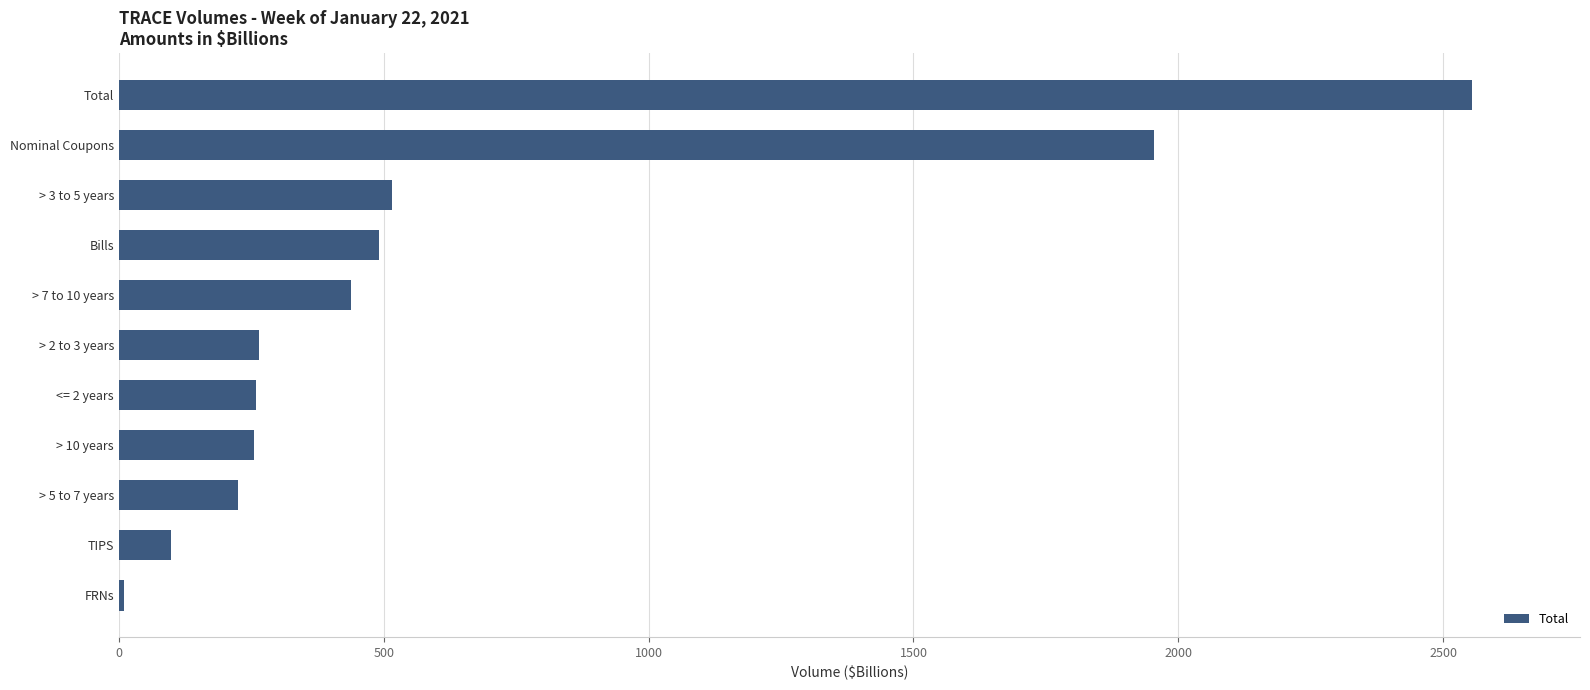

What is the average value?

642.1